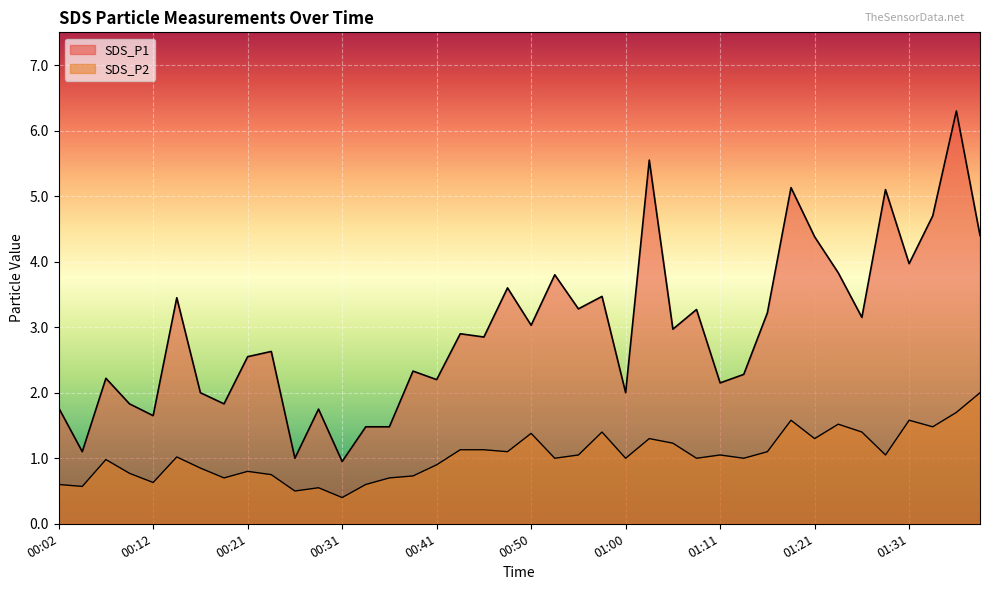

What is the difference between the maximum and minimum values in the SDS_P2 series?

1.6